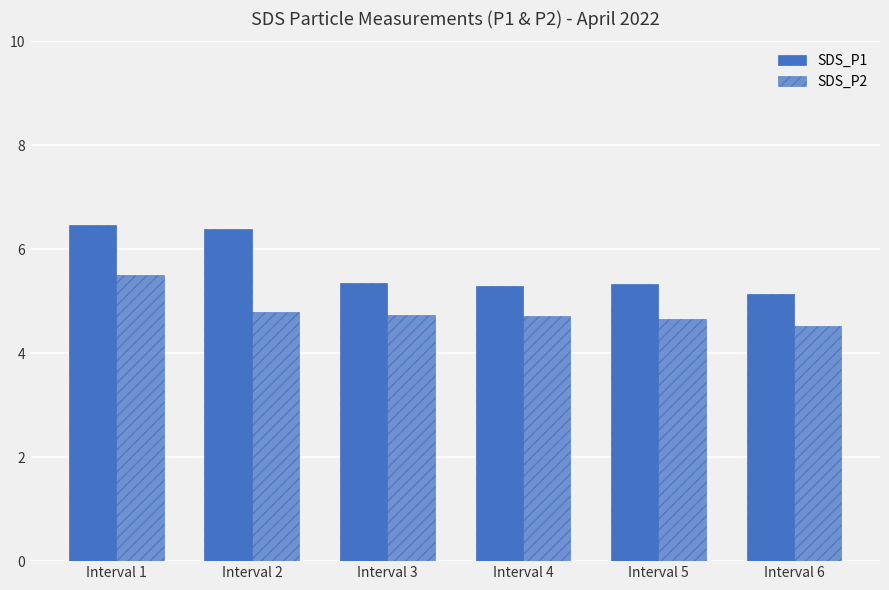

Is it true that SDS_P2 equals 4.7 at Interval 4?

True